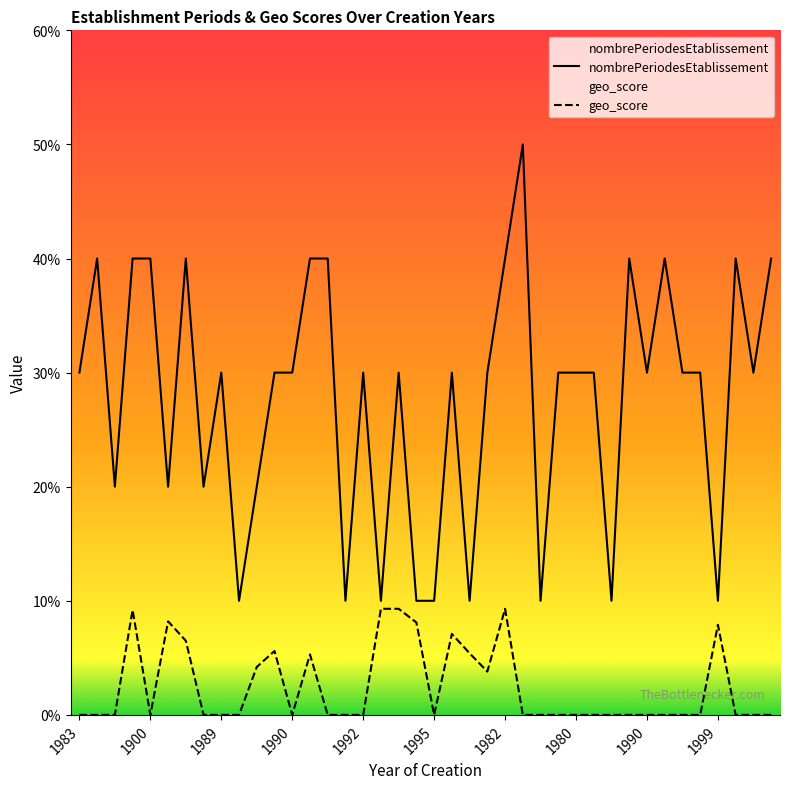

At which category does geo_score reach its first local valley?

1900